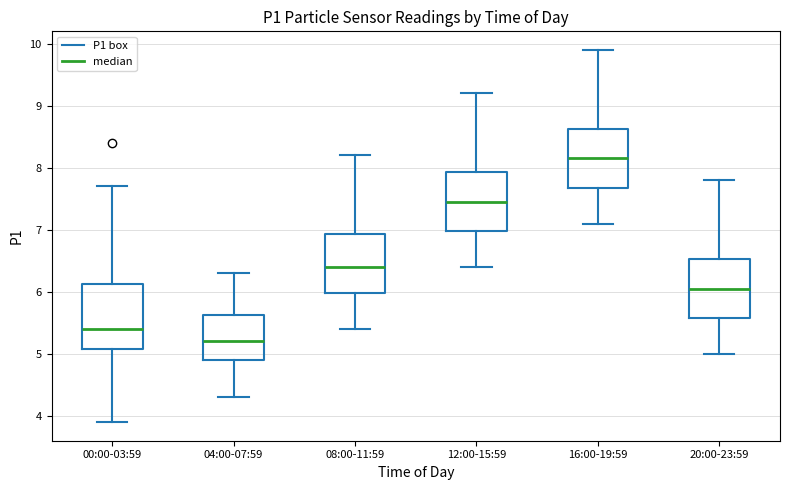

Which box's median line is the highest?

16:00-19:59